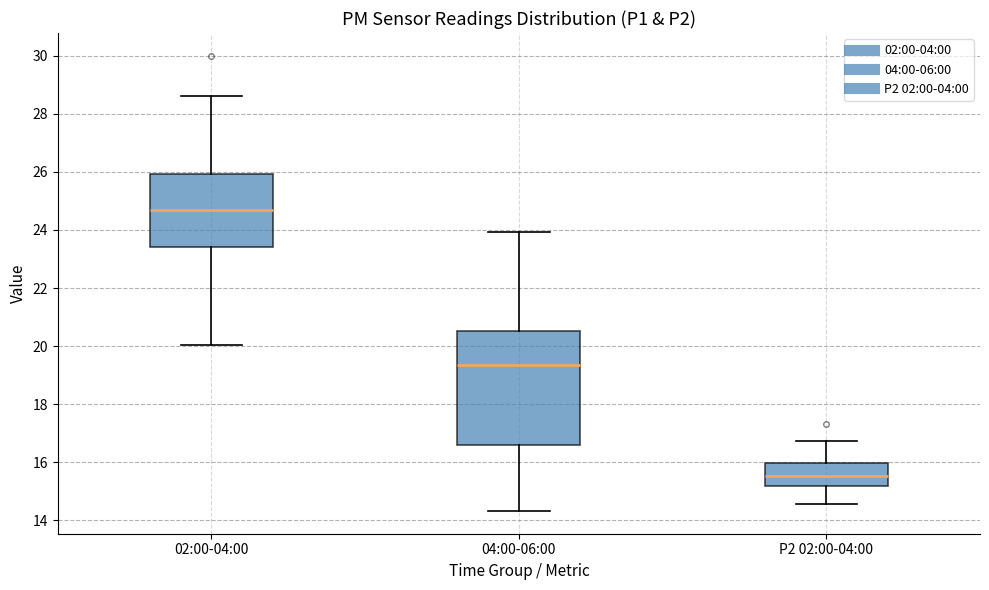

Which box is the tallest, from its lower edge to its upper edge?

04:00-06:00